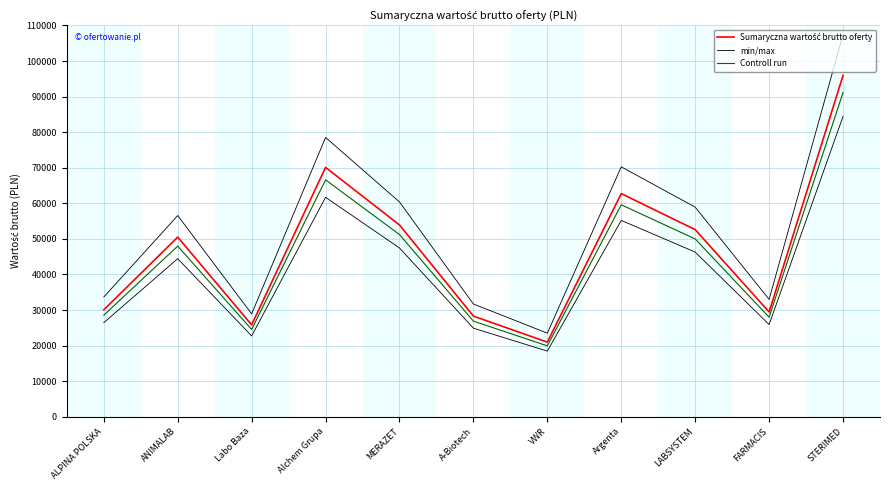

Reading left to right, transcribe all the data shown in this chart.

Sumaryczna wartość brutto oferty: 30067.3	50502.1	25830.0	70103.3	53917.1	28303.5	20987.1	62730.0	52609.6	29464.7	95940.0
min/max: 33675.4	56562.3	28929.6	78515.7	60387.1	31700.0	23505.6	70257.6	58922.7	33000.4	107452.8
Controll run: 28564.0	47977.0	24538.5	66598.1	51221.2	26888.4	19937.7	59593.5	49979.1	27991.4	91143.0